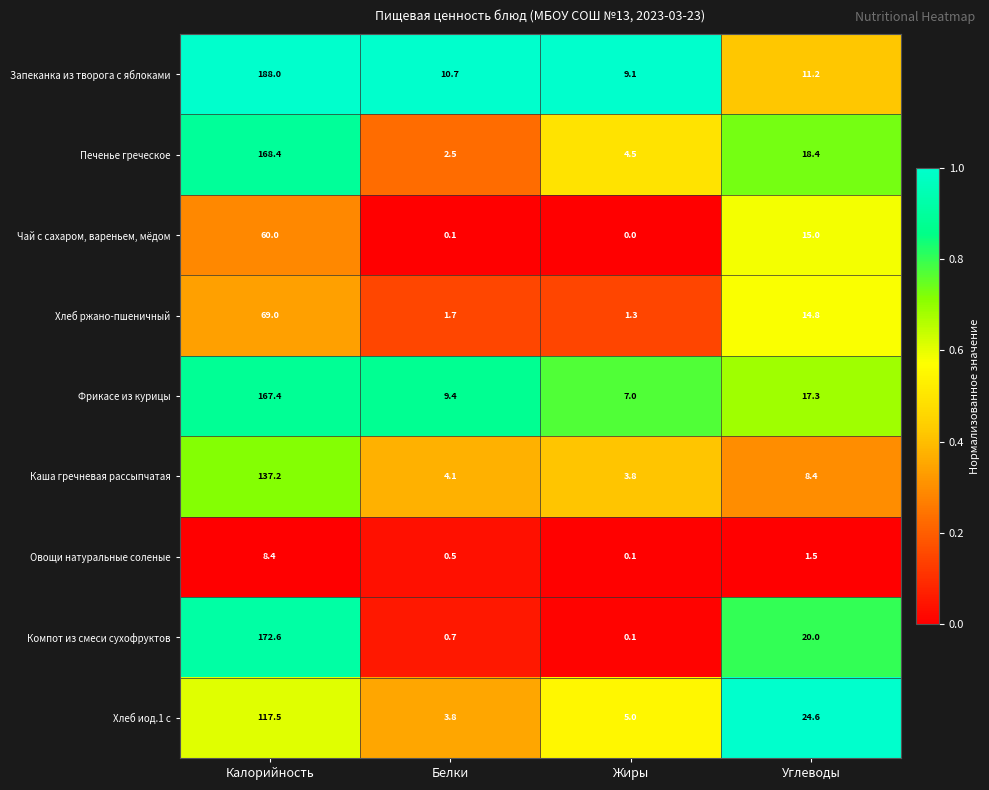

Where does the Фрикасе из курицы series first go above 17?

Калорийность